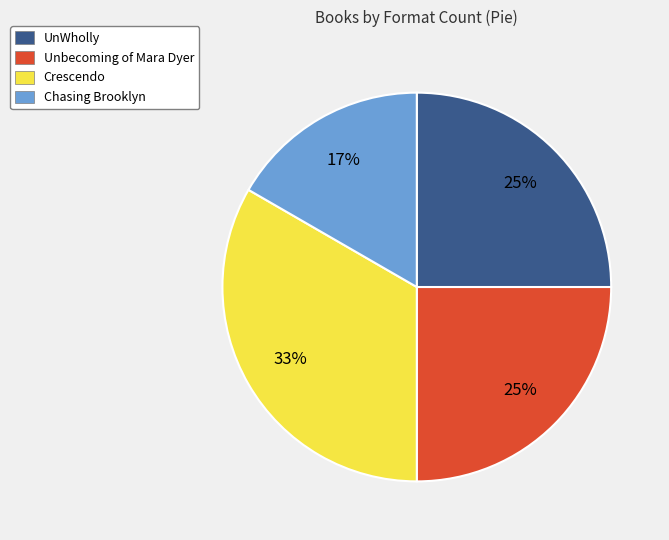

What percentage is the Unbecoming of Mara Dyer slice, to the nearest percent?

25%